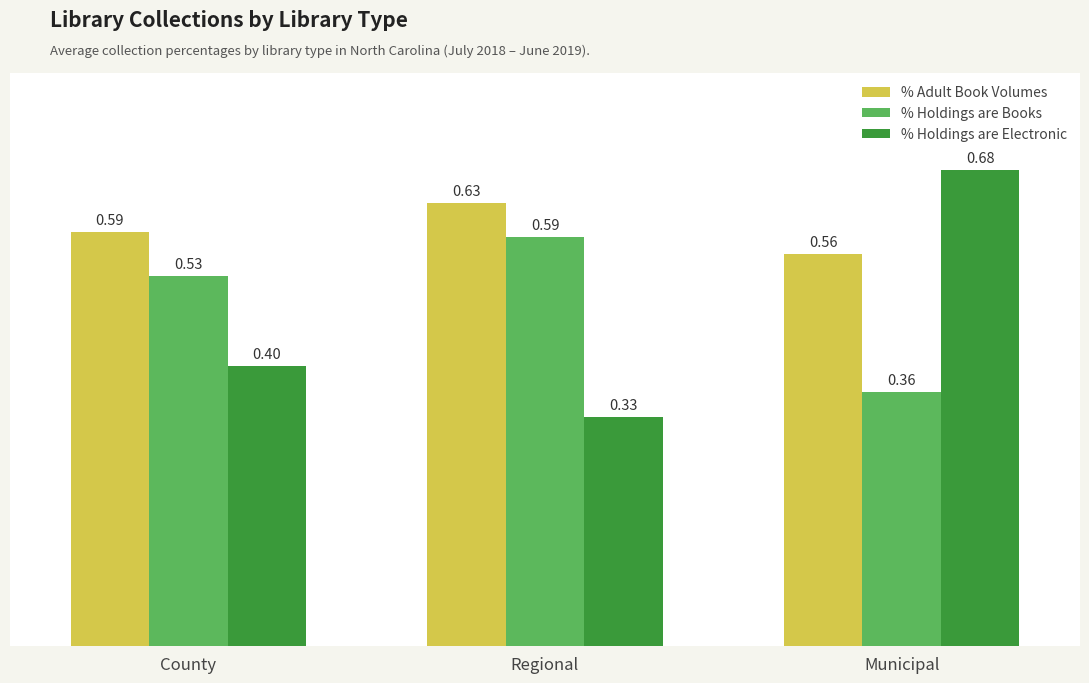

What is the label of the 1st bar from the right?

Municipal